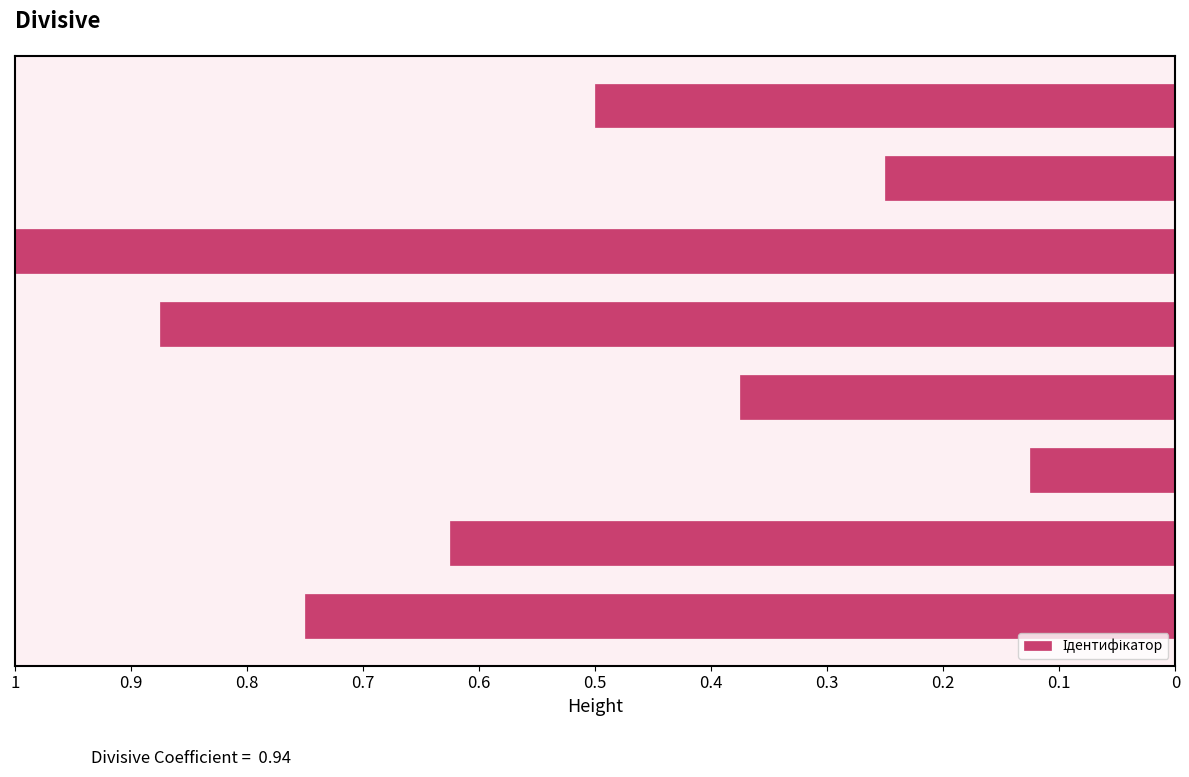

What is the sum of all values?

4.5